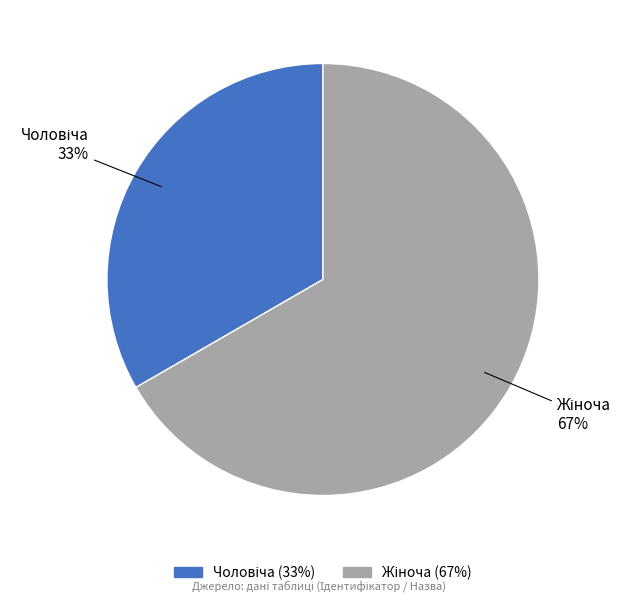

Is there any slice that represents more than half of the pie?

Yes